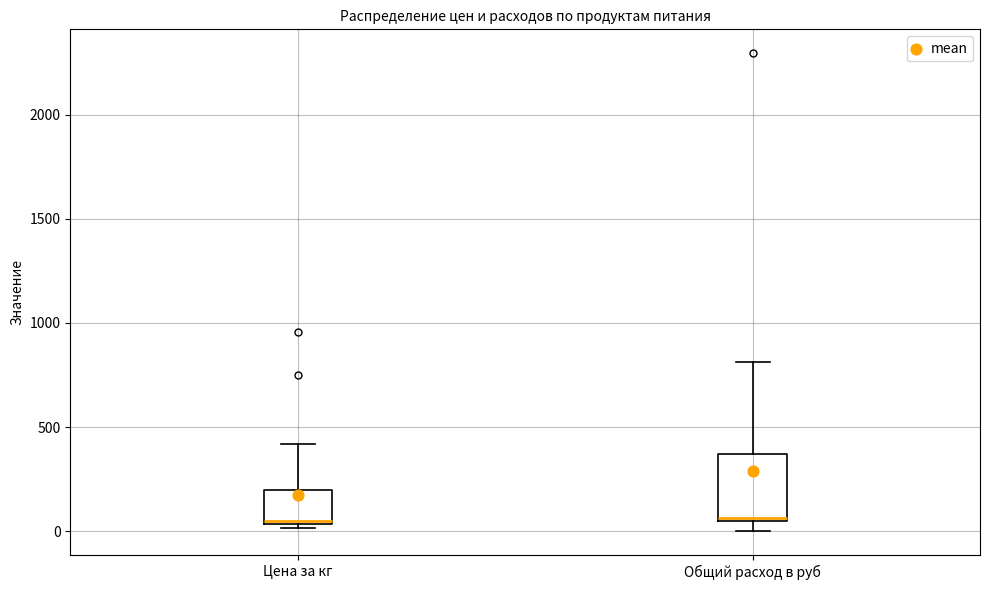

Reading left to right, read every box against the y-axis: the position of its median line, the range the box covers, and the ends of its whiskers. The values are not printed on the chart, so give them approximately, as read against the axis.

Цена за кг: median 50, box 50 to 200, whiskers 0 to 400
Общий расход в руб: median 50 (just above the box's lower edge), box 50 to 350, whiskers 0 to 800